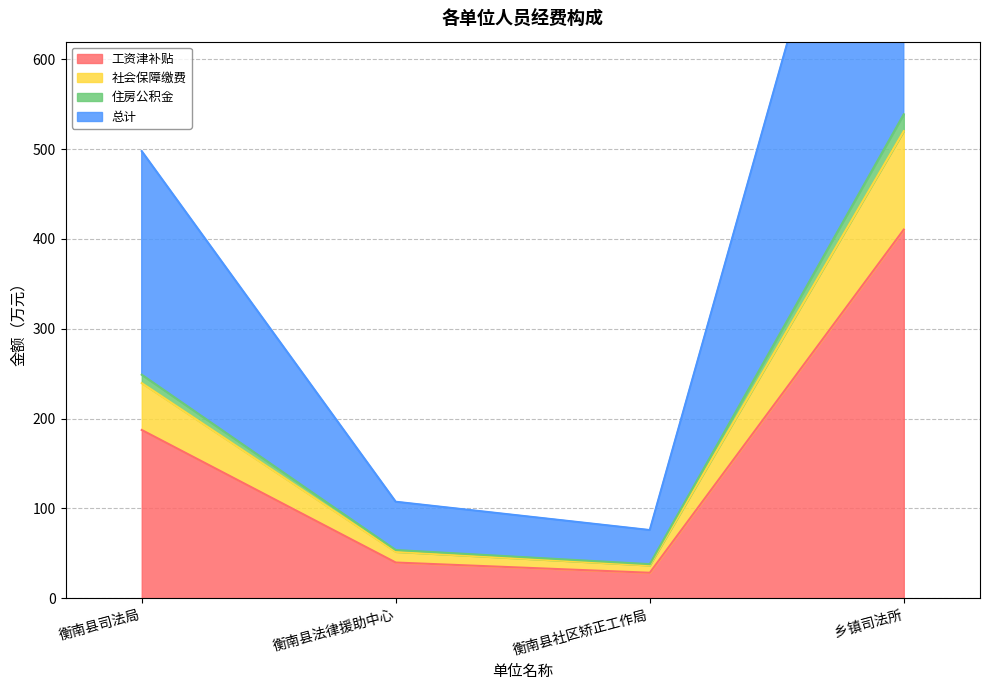

At which label is 工资津补贴 closest to 219?

衡南县司法局